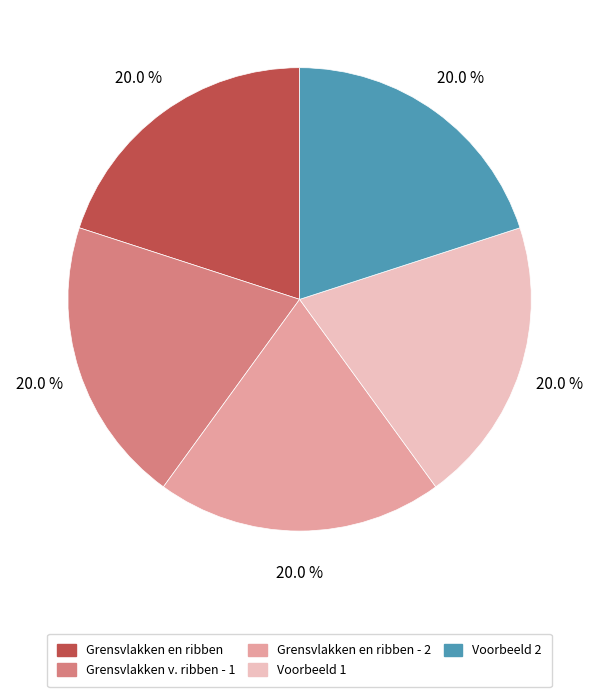

Does any single category account for the majority?

No